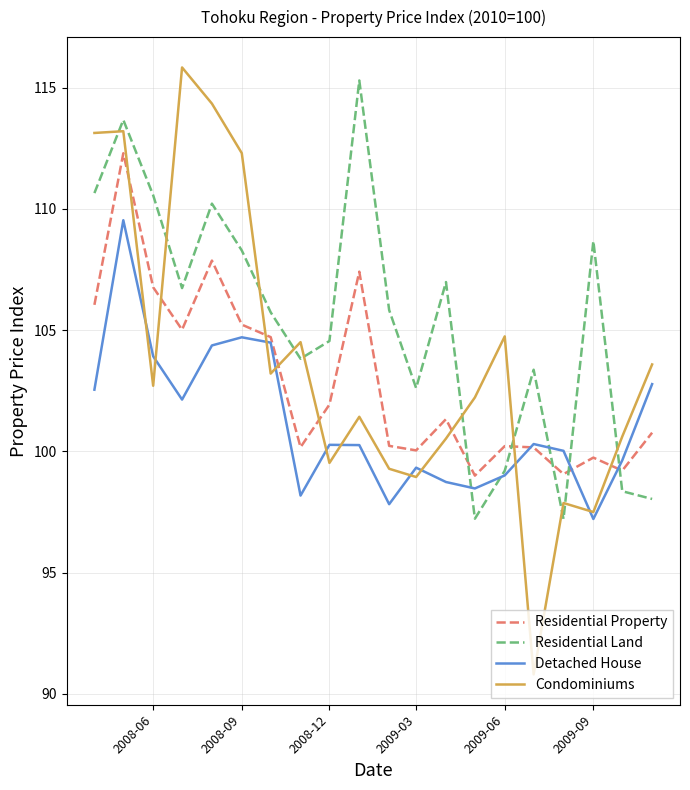

What is the lowest value of the Condominiums series?

90.8